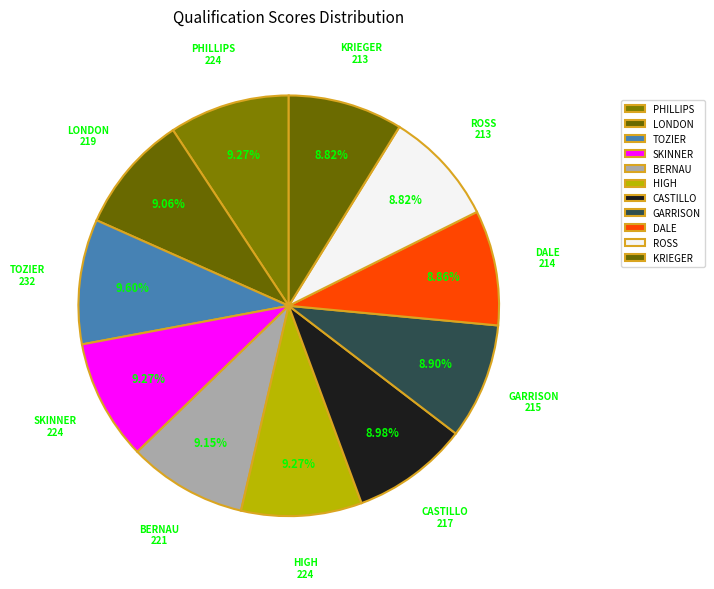

Count the number of slices in the pie.

11